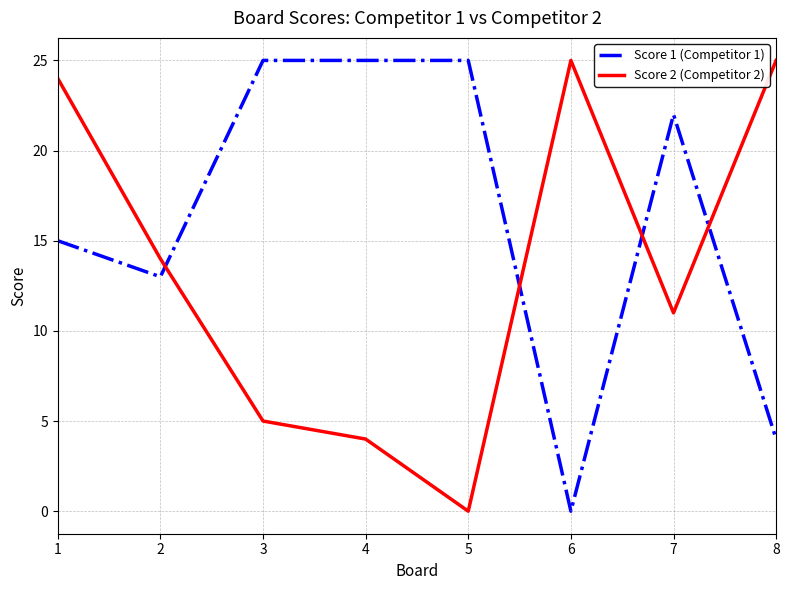

Does the chart have visible grid lines?

Yes